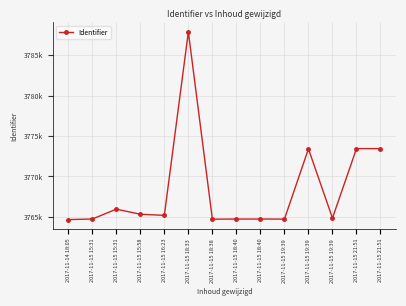

Does the chart have visible grid lines?

Yes